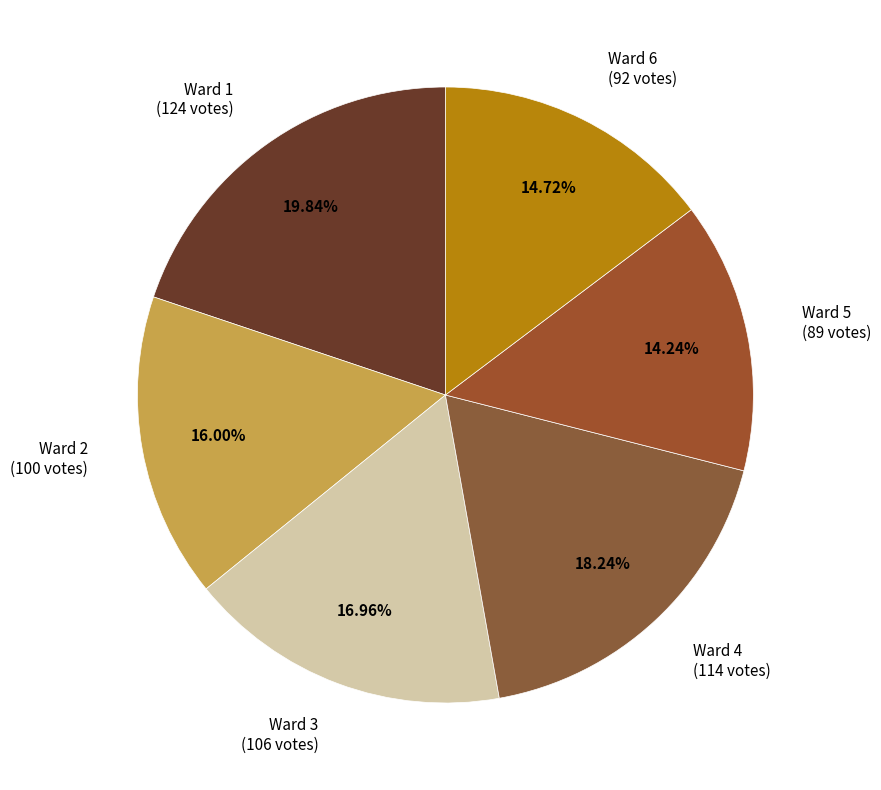

What portion of the pie excludes Ward 2?

84.0%